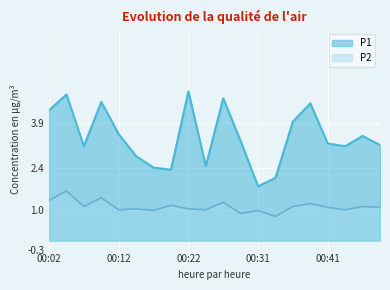

True or false: P2 has a value of 0.6 at 00:14.

False